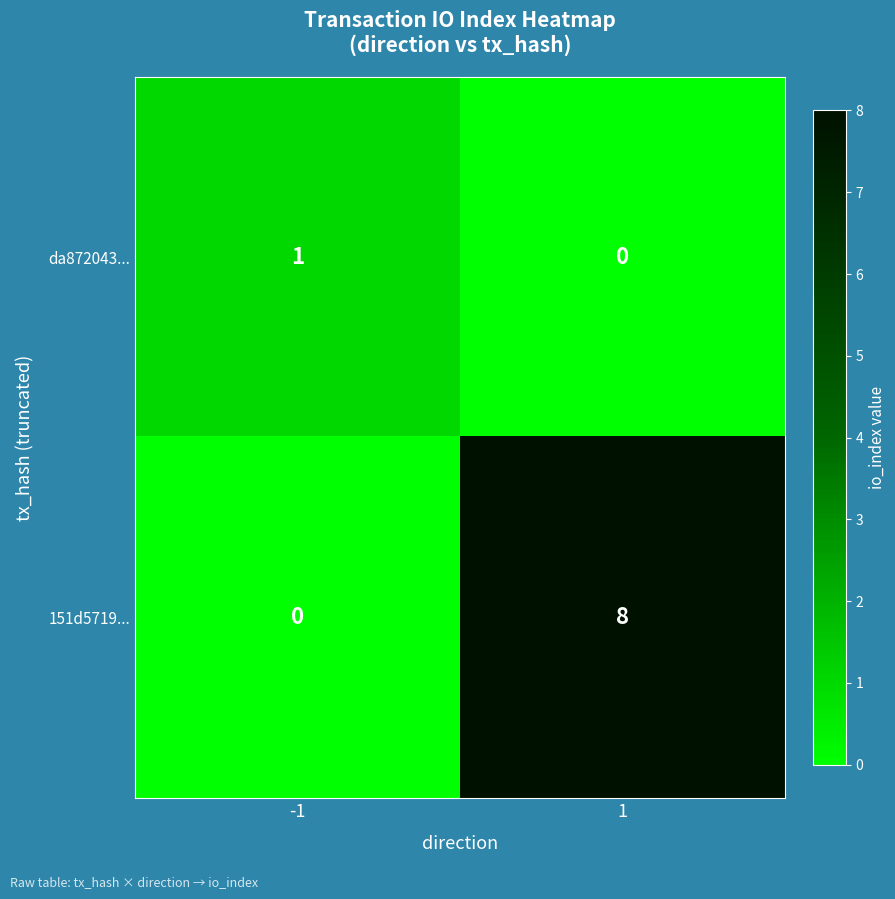

What is the spread (max minus min) of values at -1?

1